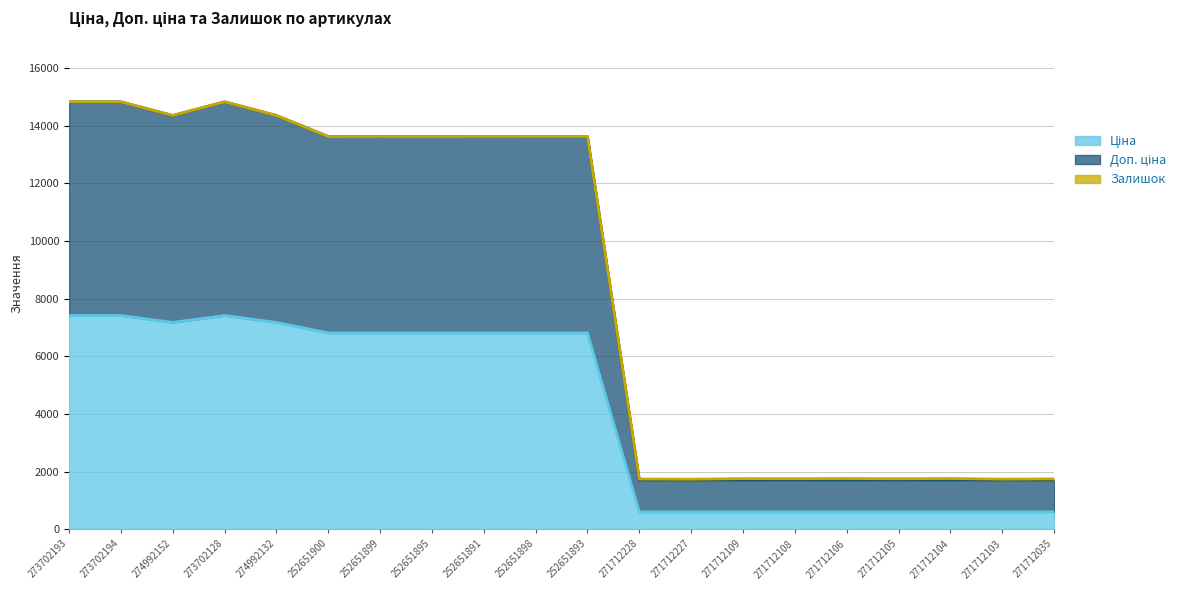

What is the maximum value shown in the chart?

14820.0